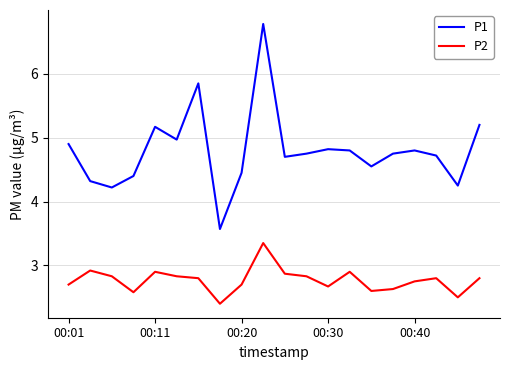

Which series has the largest total across all categories?

P1